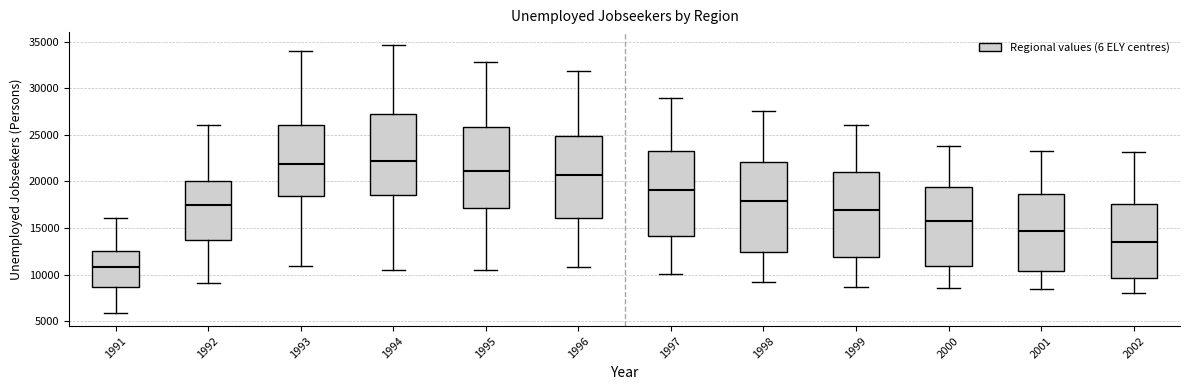

Which box has the lowest median line?

1991